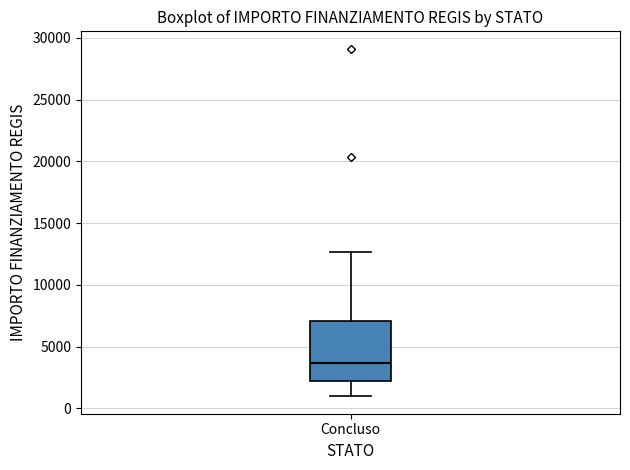

Where does the lower whisker of the box for Concluso end on the y-axis? The values are not printed on the chart, so give them approximately, as read against the axis.

1000